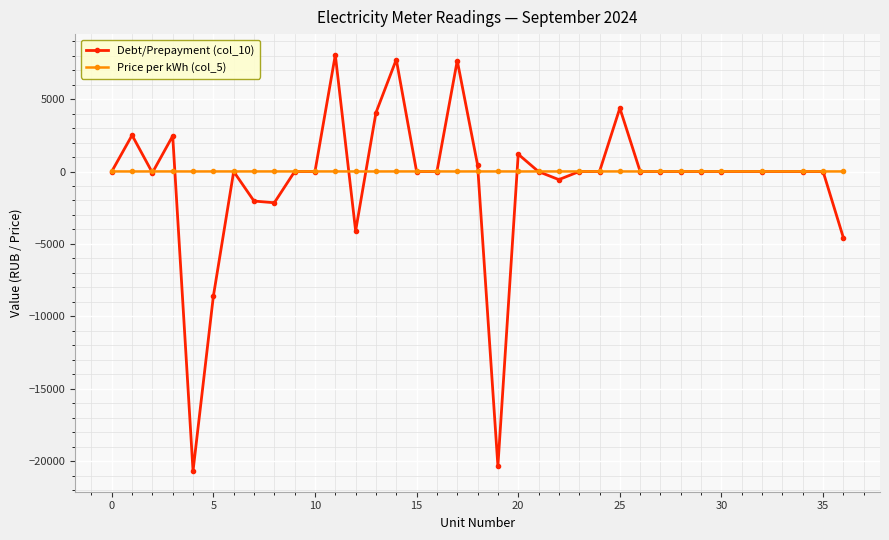

Rank the series by their maximum value, from lowest to highest.

Price per kWh (col_5), Debt/Prepayment (col_10)